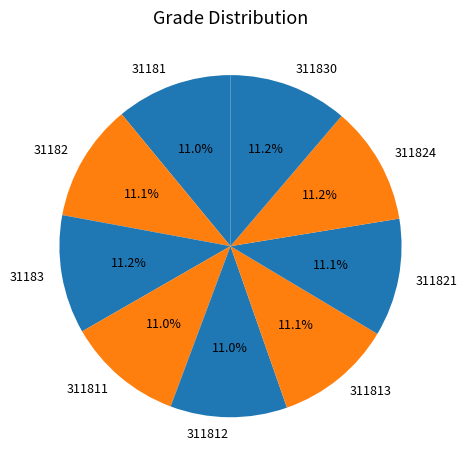

Count the number of slices in the pie.

9